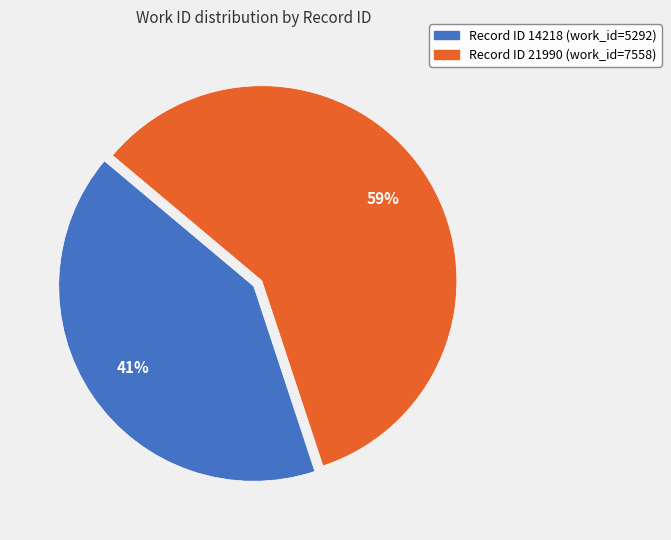

Does any single category account for the majority?

Yes